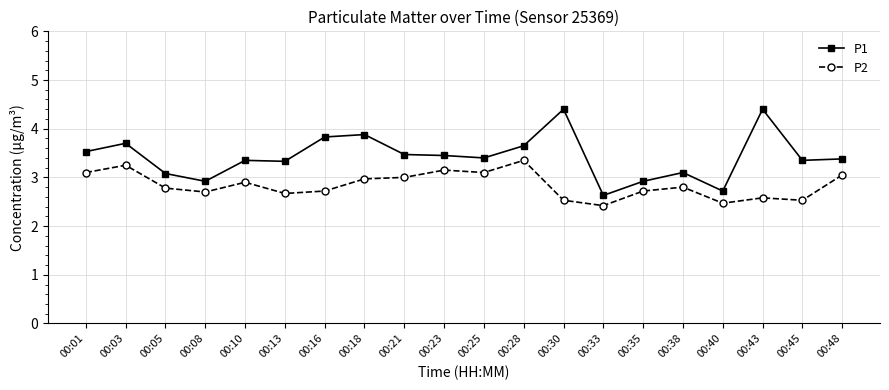

Rank the series at 00:21 from lowest to highest value.

P2, P1